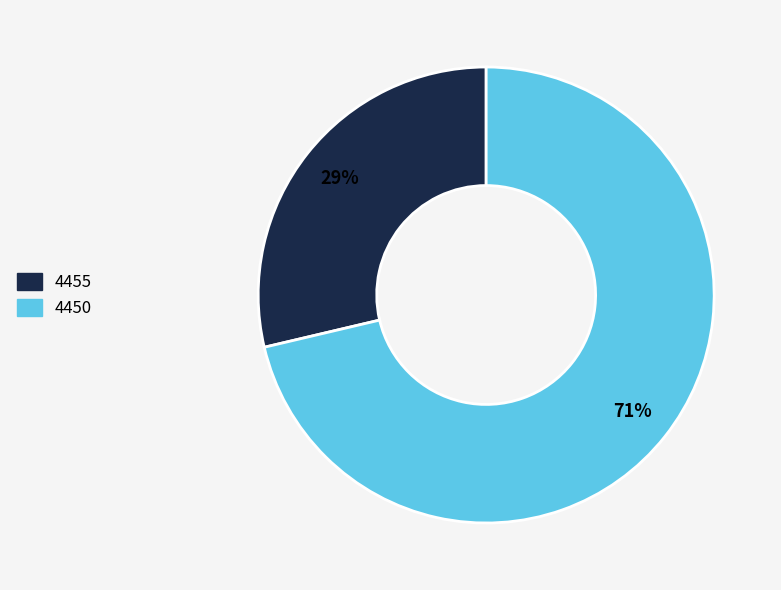

To the nearest percent, what is the combined percentage of 4450 and 4455?

100%